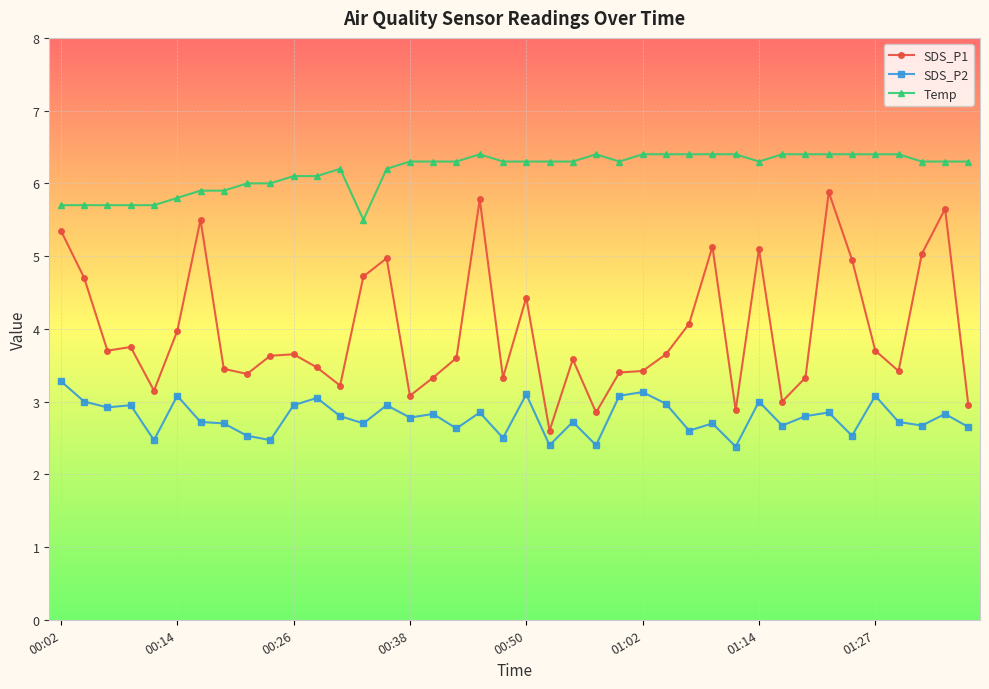

What is the sum of all Temp values?

247.0